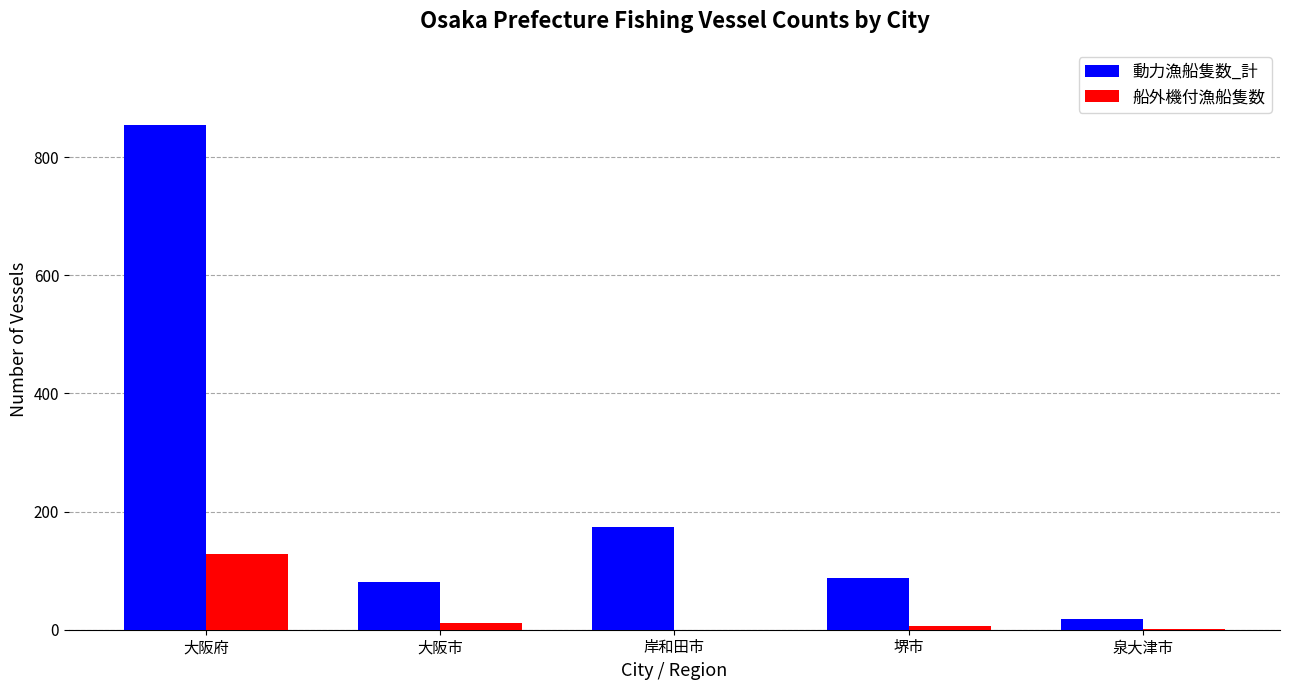

What is the sum of all 船外機付漁船隻数 values?

148